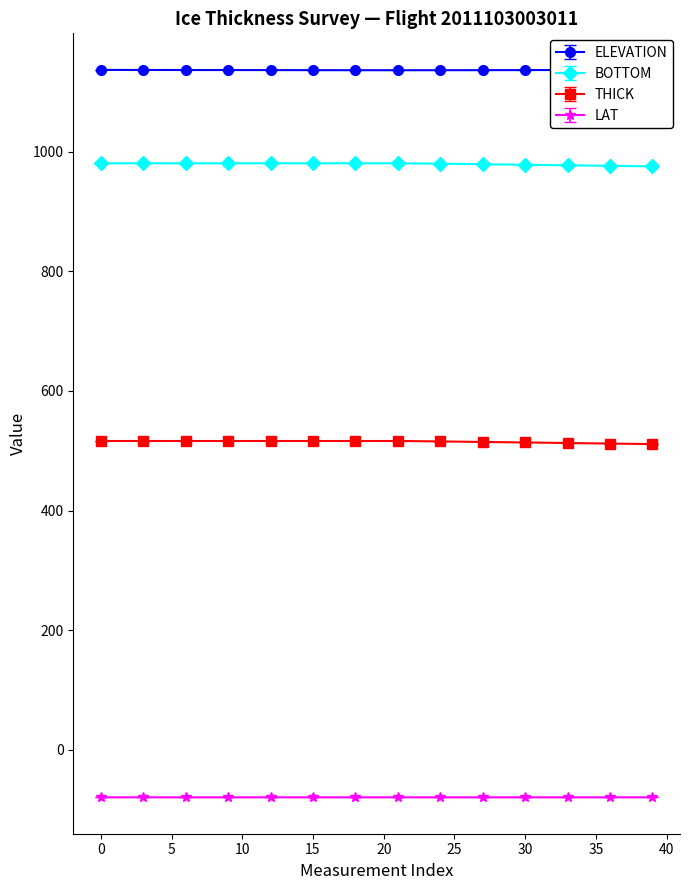

True or false: THICK has more than 0 points higher than both neighbors.

False